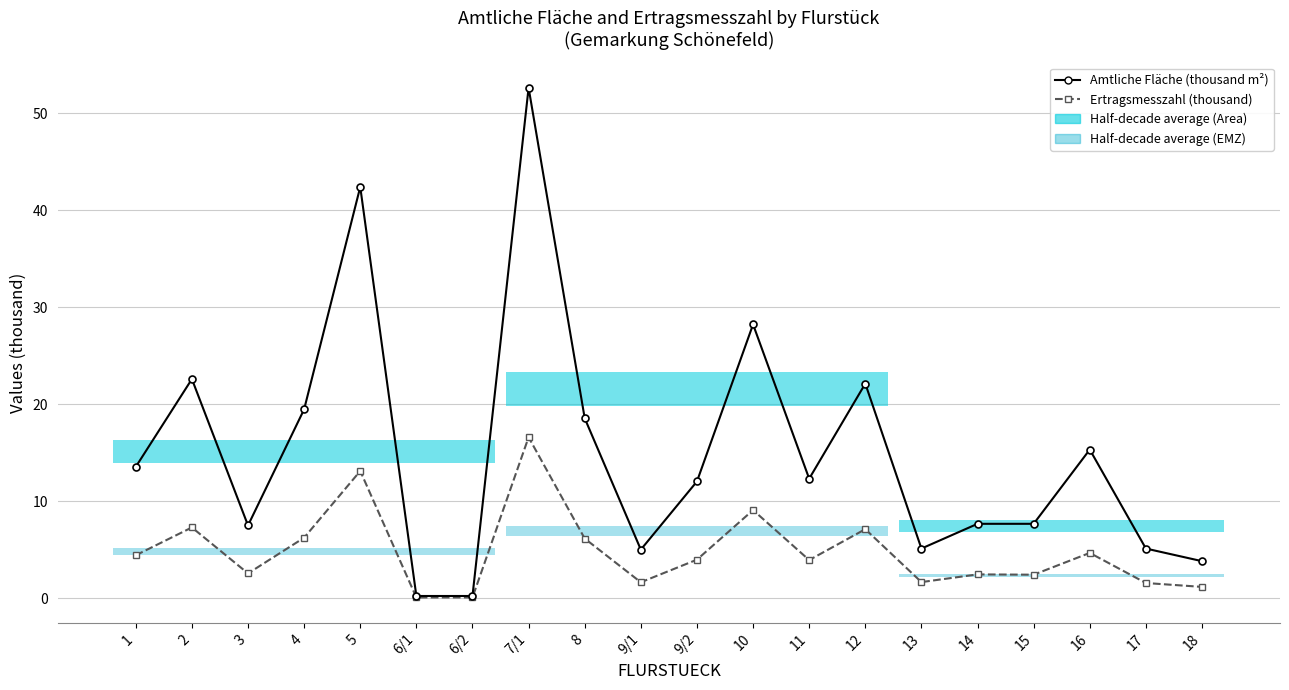

What is the label of the 13th point from the right?

7/1